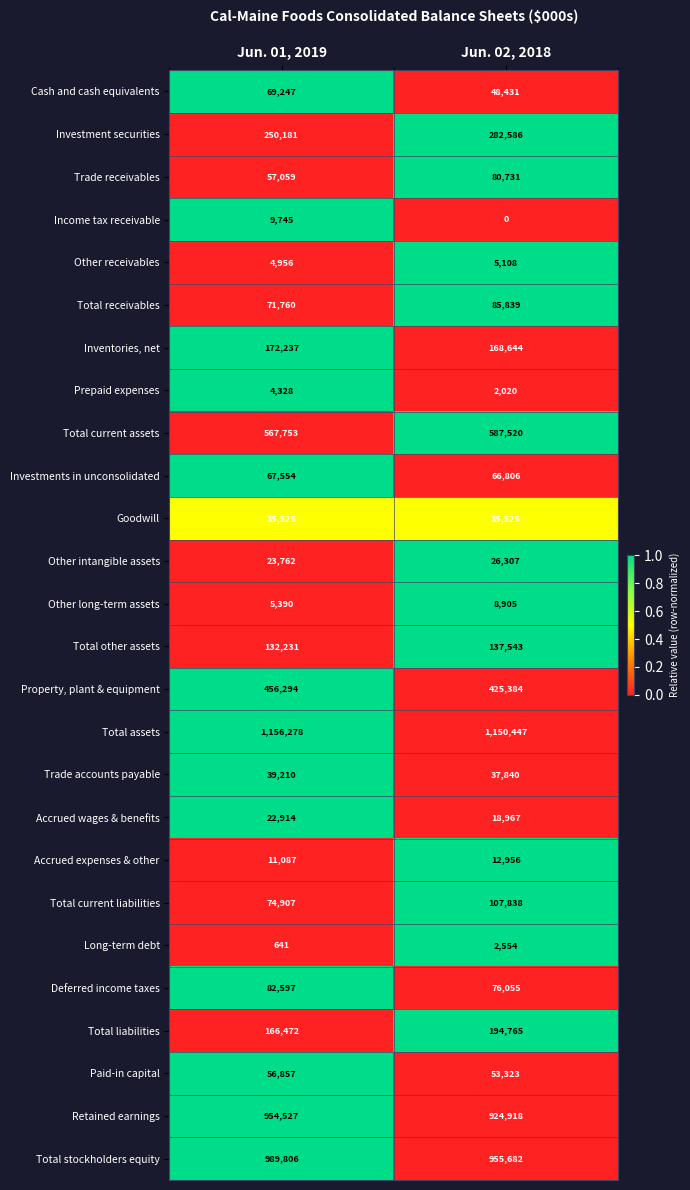

What value does the Paid-in capital series have at Jun. 02, 2018, to the nearest 100?

53300